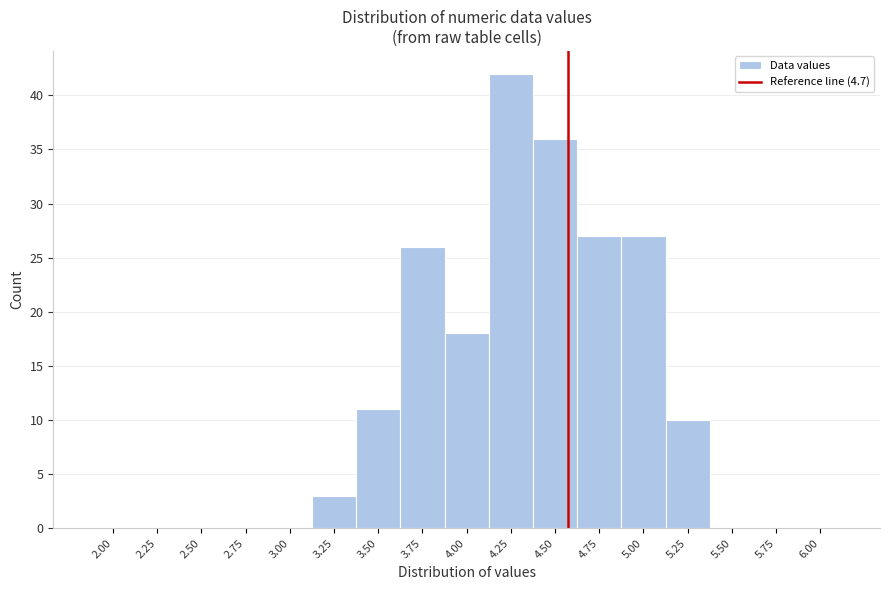

Reading right to left, list all the values displayed in this chart.

6.00=0	5.75=0	5.50=0	5.25=10	5.00=27	4.75=27	4.50=36	4.25=42	4.00=18	3.75=26	3.50=11	3.25=3	3.00=0	2.75=0	2.50=0	2.25=0	2.00=0